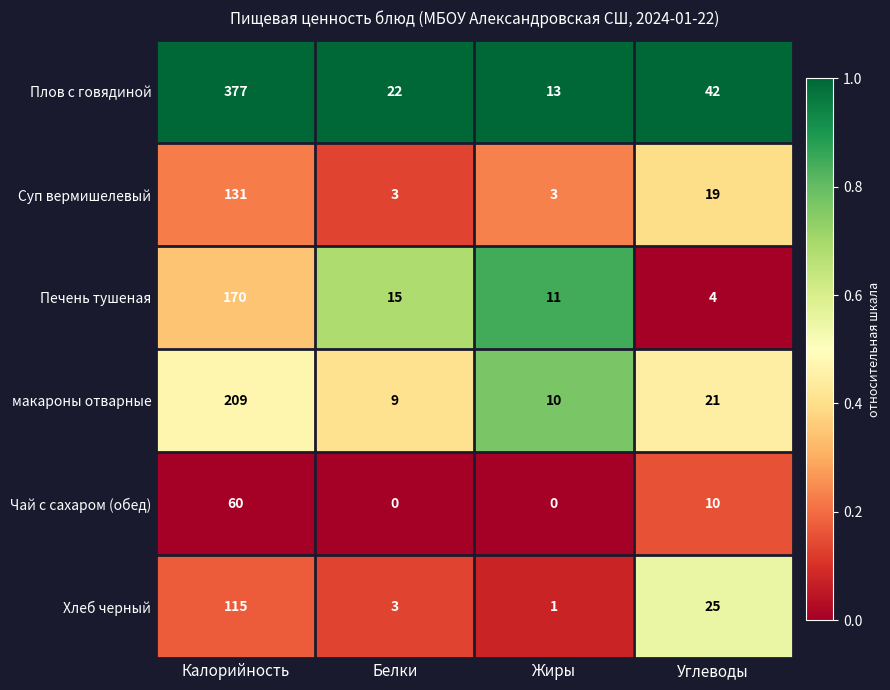

Which series changed the most between Белки and Углеводы?

Хлеб черный